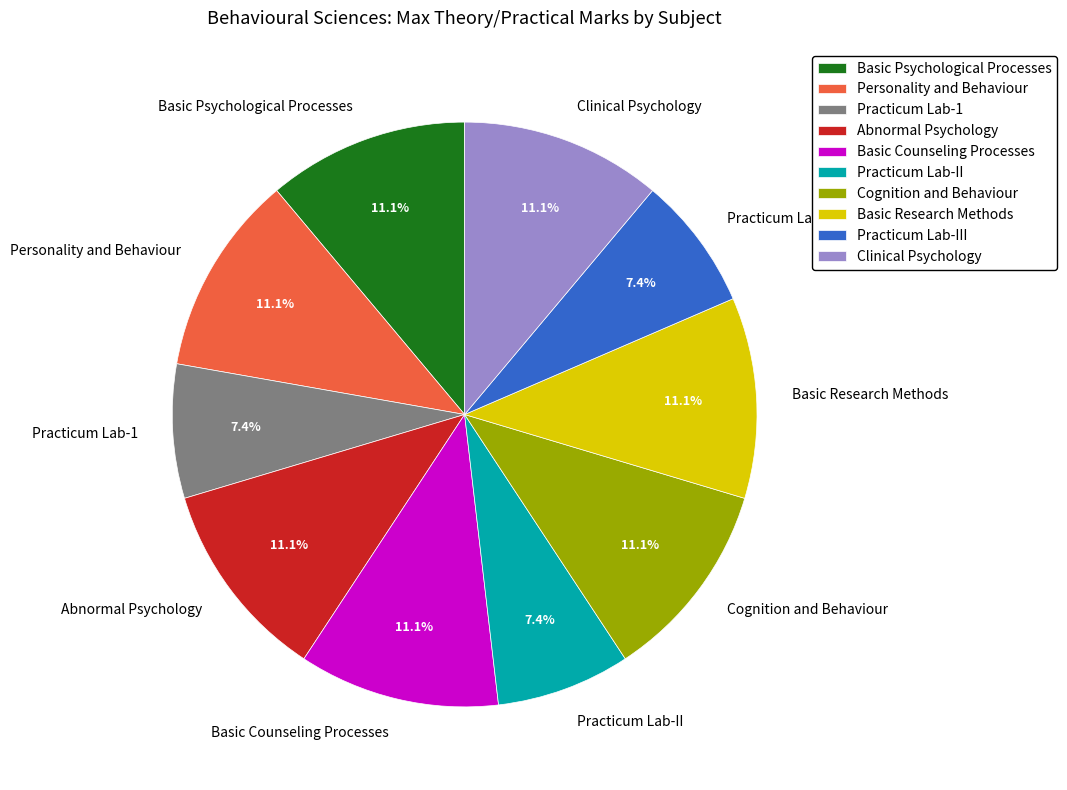

Count the number of slices in the pie.

10